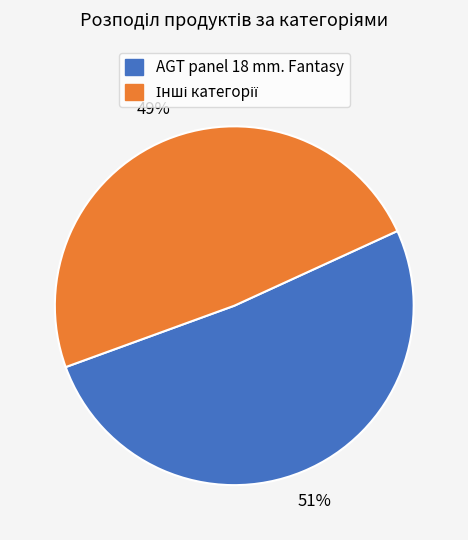

To the nearest percent, what is the average slice percentage?

50%